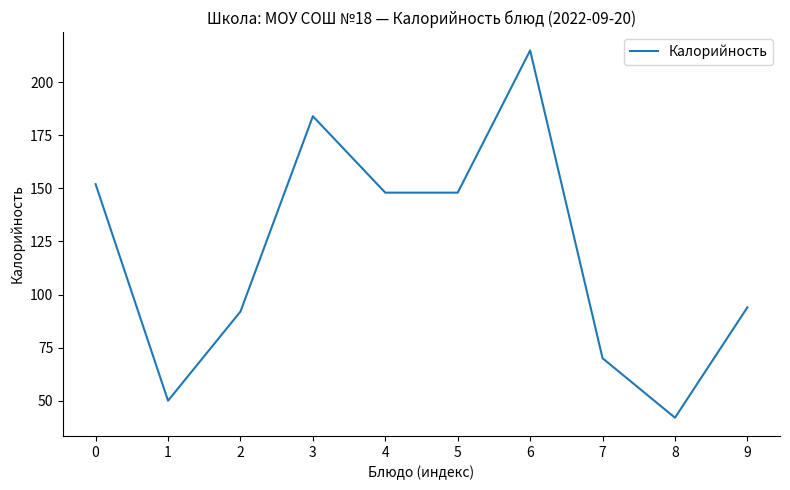

Reading left to right, what are all the values shown in this chart?

0=152	1=50	2=92	3=184	4=148	5=148	6=215	7=70	8=42	9=94